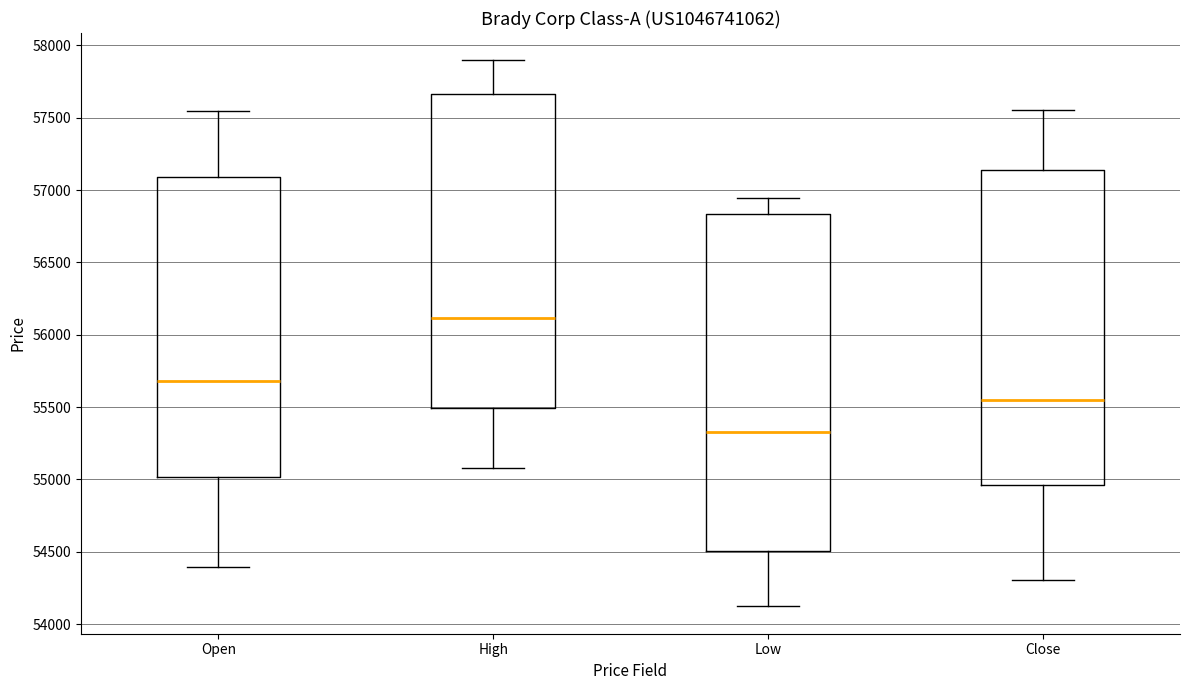

Comparing the boxes themselves (not the whiskers), which one is the tallest?

Low